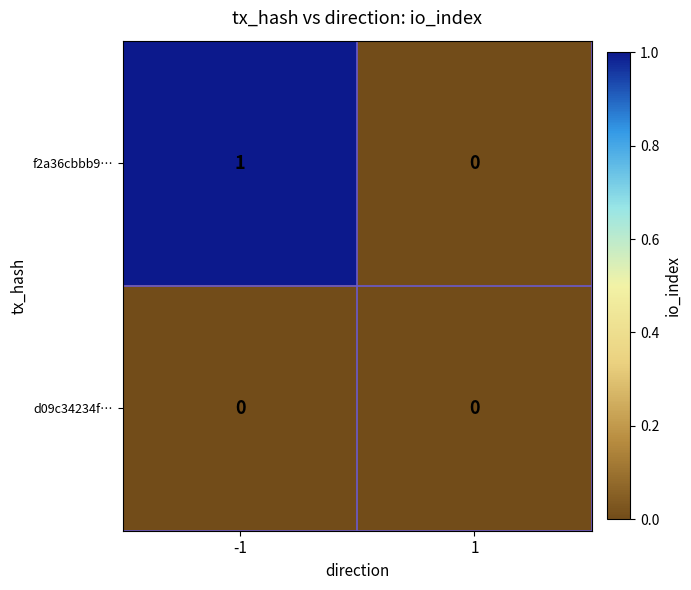

Which series changed the most between -1 and 1?

f2a36cbbb9…